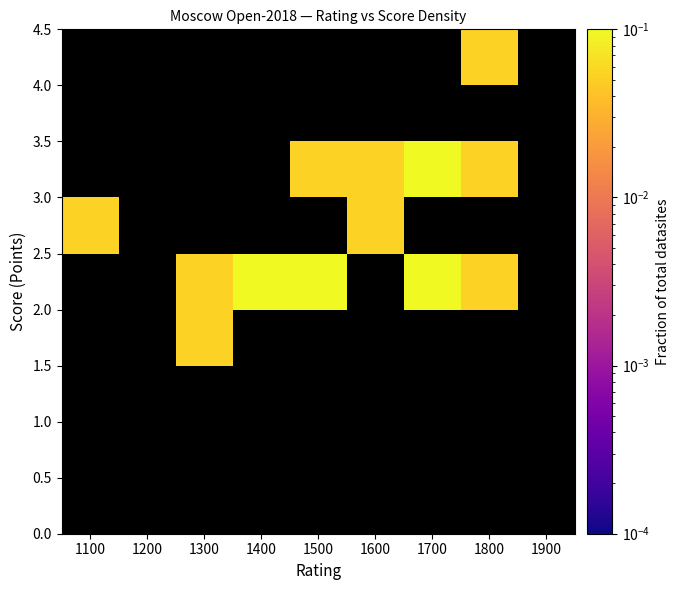

How many distinct data groups are displayed?

9